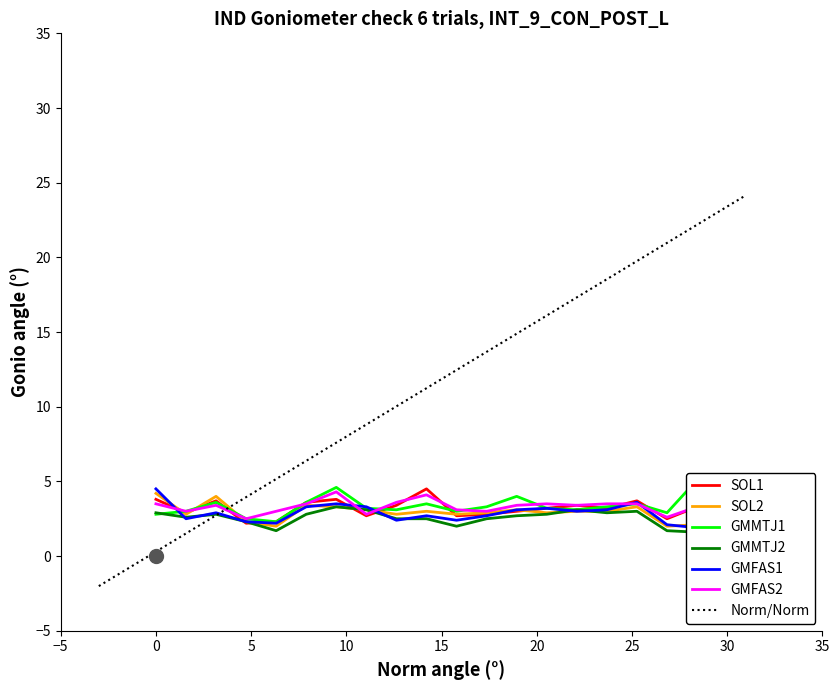

What is the lowest value of the Norm/Norm series?

-2.0